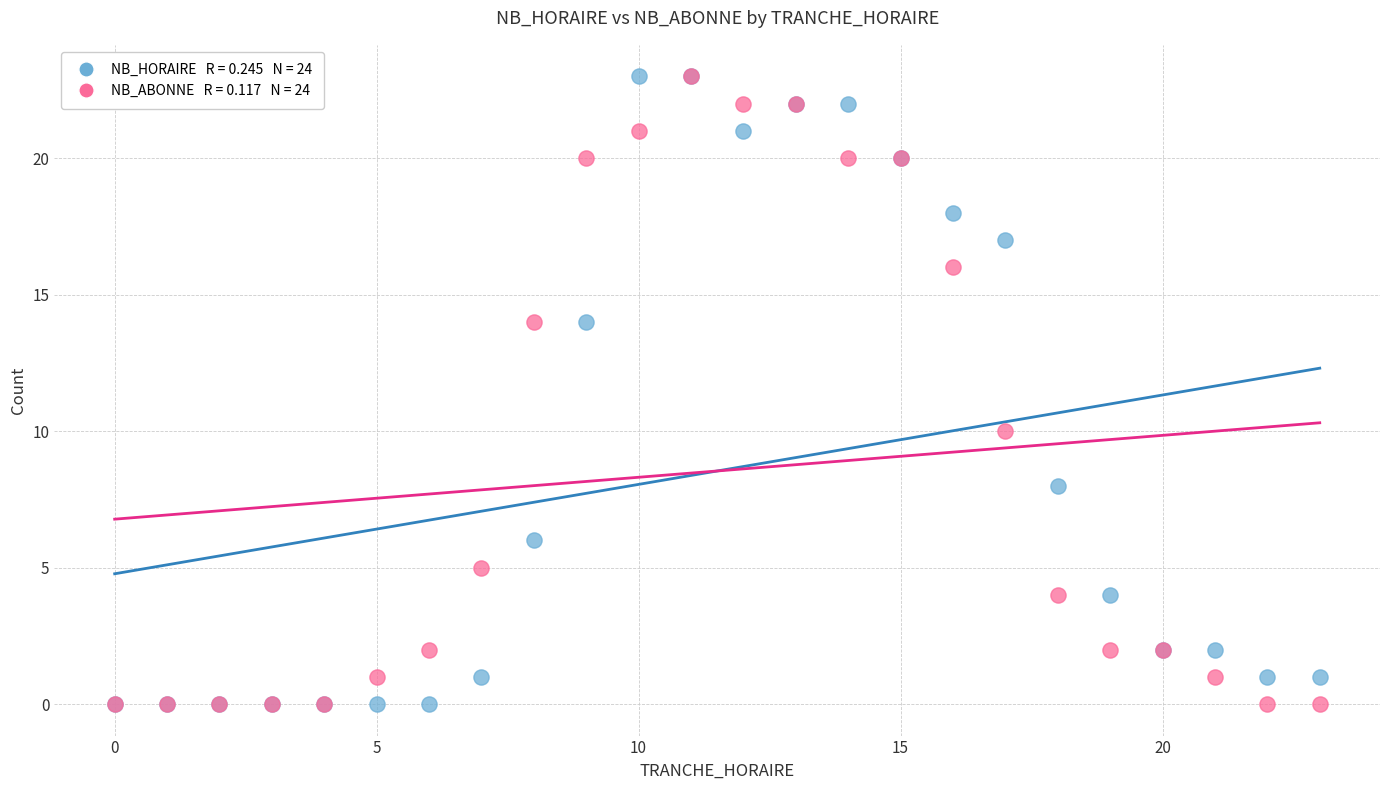

Across all series, what Y value is closest to 11?

10